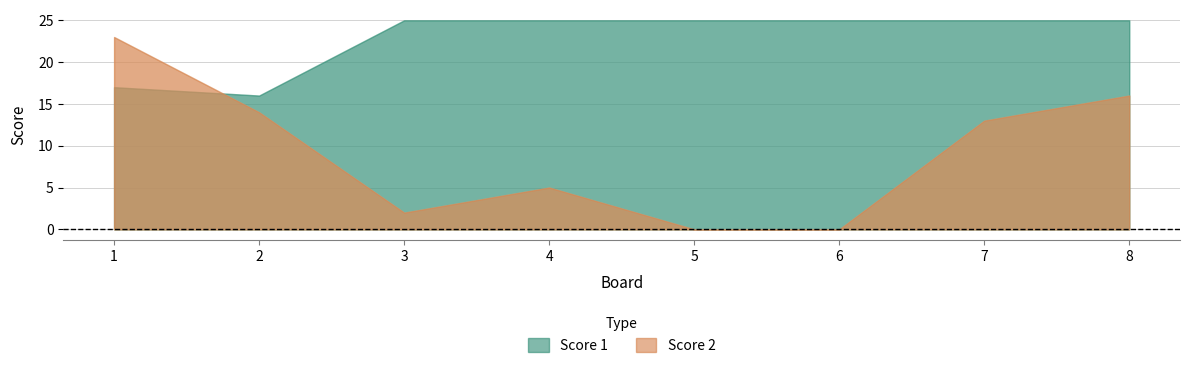

Is it true that Score 2 equals -9 at 6?

False